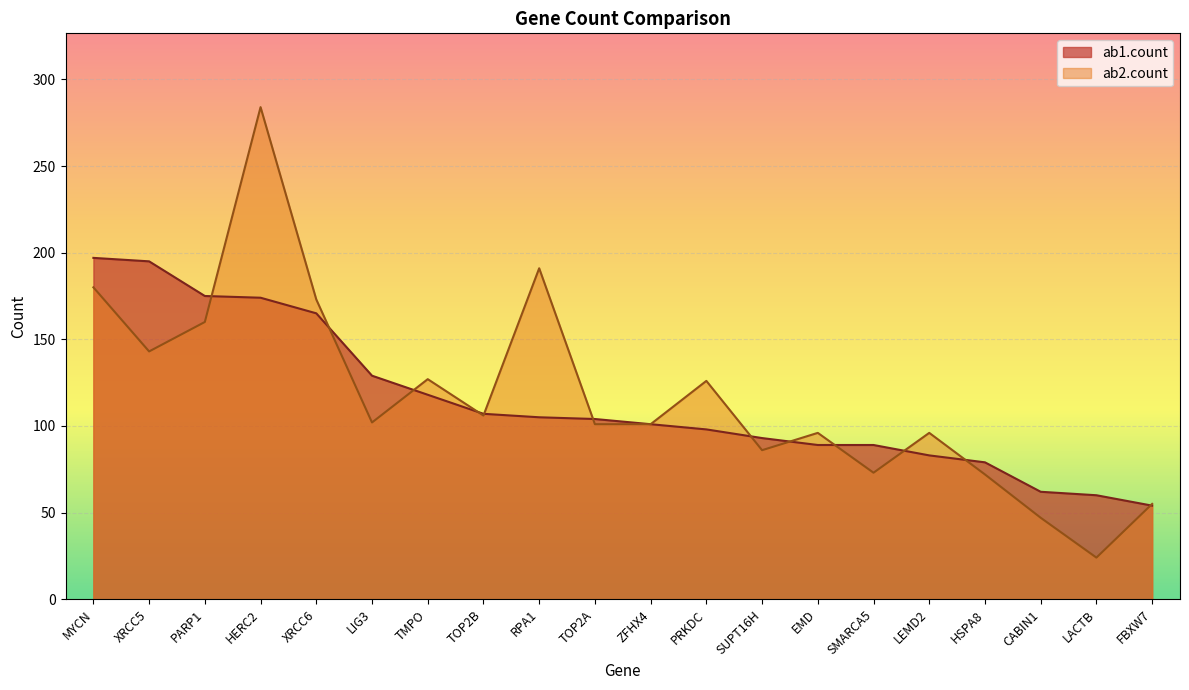

Reading right to left, list all the values displayed in this chart.

ab1.count: FBXW7=54	LACTB=60	CABIN1=62	HSPA8=79	LEMD2=83	SMARCA5=89	EMD=89	SUPT16H=93	PRKDC=98	ZFHX4=101	TOP2A=104	RPA1=105	TOP2B=107	TMPO=118	LIG3=129	XRCC6=165	HERC2=174	PARP1=175	XRCC5=195	MYCN=197
ab2.count: FBXW7=55	LACTB=24	CABIN1=47	HSPA8=72	LEMD2=96	SMARCA5=73	EMD=96	SUPT16H=86	PRKDC=126	ZFHX4=101	TOP2A=101	RPA1=191	TOP2B=106	TMPO=127	LIG3=102	XRCC6=173	HERC2=284	PARP1=160	XRCC5=143	MYCN=180